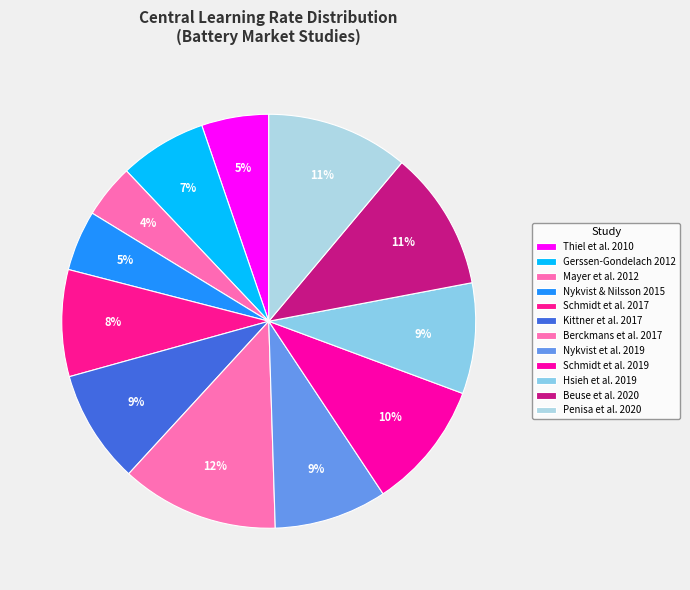

The Beuse et al. 2020 slice represents 11% of the pie. True or false?

True